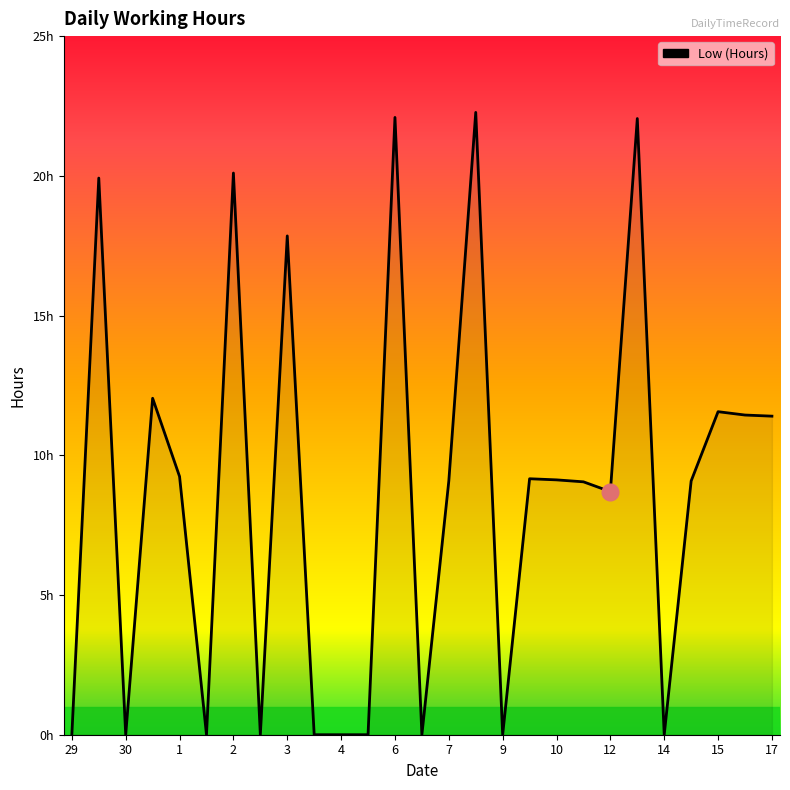

Is this an area chart (filled region under the line)?

Yes